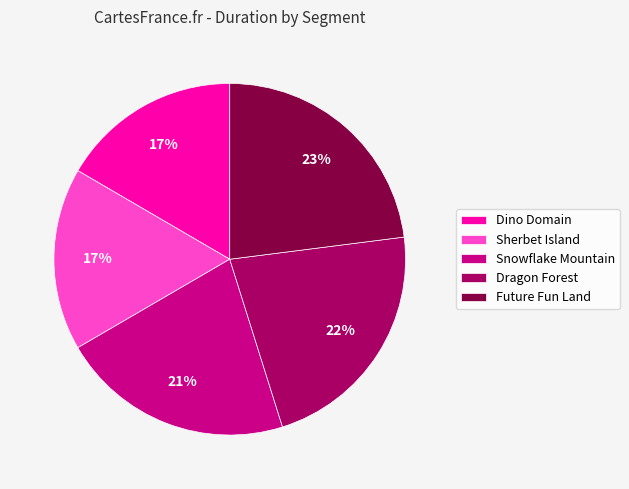

Which slice is the largest?

Future Fun Land